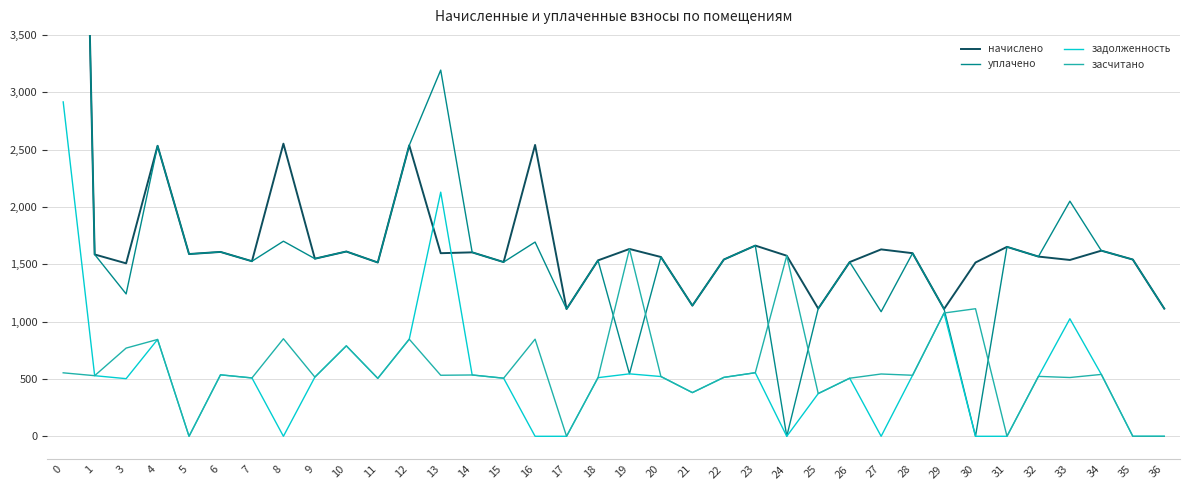

How many data points does each series have?

36